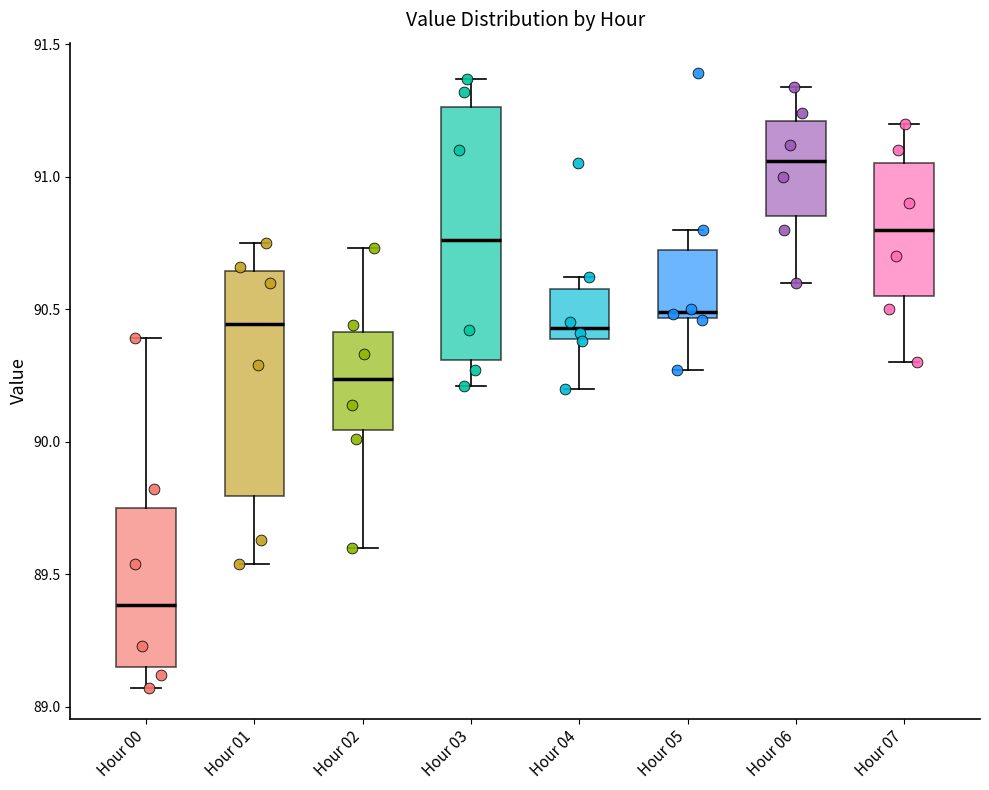

Comparing the boxes themselves (not the whiskers), which one is the tallest?

Hour 03